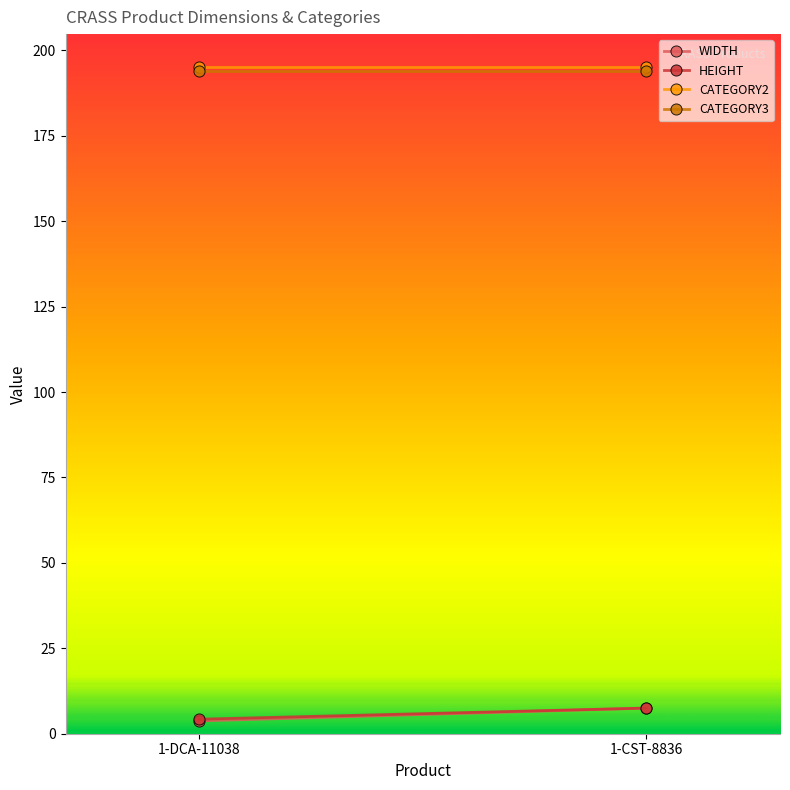

How many values in the WIDTH series exceed 7?

1